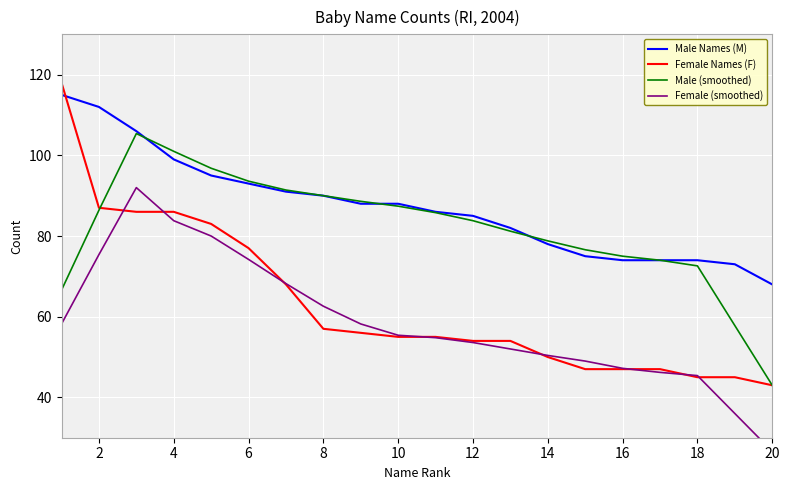

At which label does Male Names (M) reach its minimum?

20